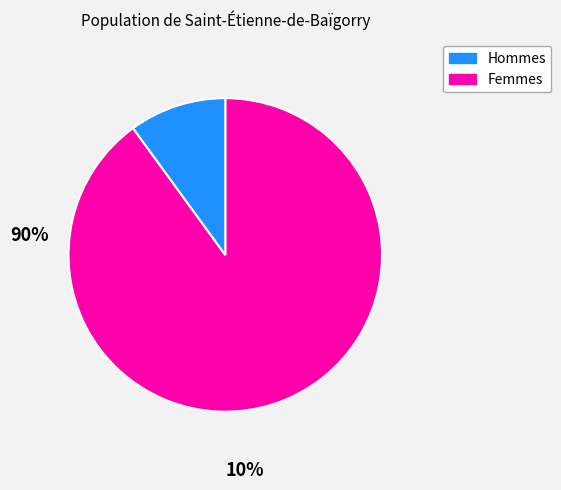

Is there any slice that represents more than half of the pie?

Yes